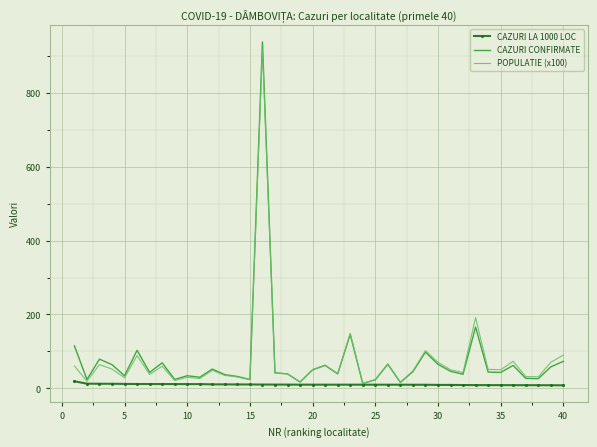

Which series has the widest spread of values?

CAZURI CONFIRMATE